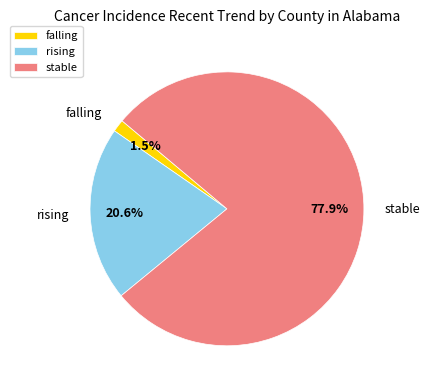

True or false: rising accounts for 6% of the total.

False